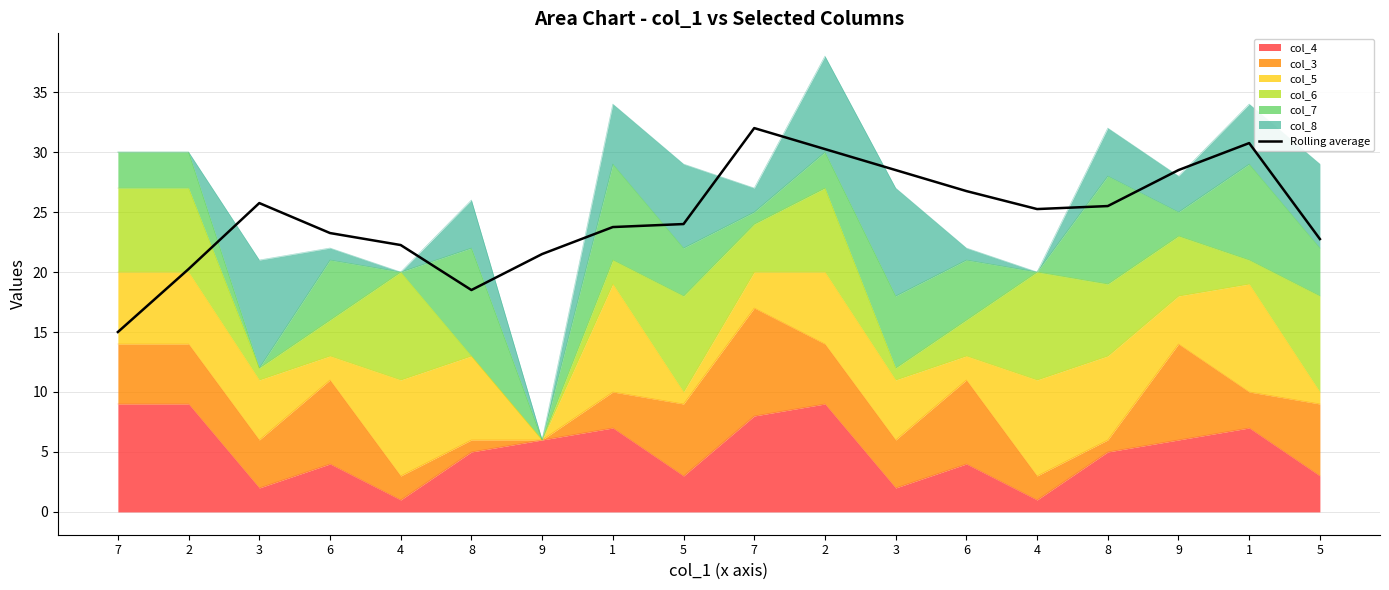

What is the change in value from 7 to 4?

-6.8